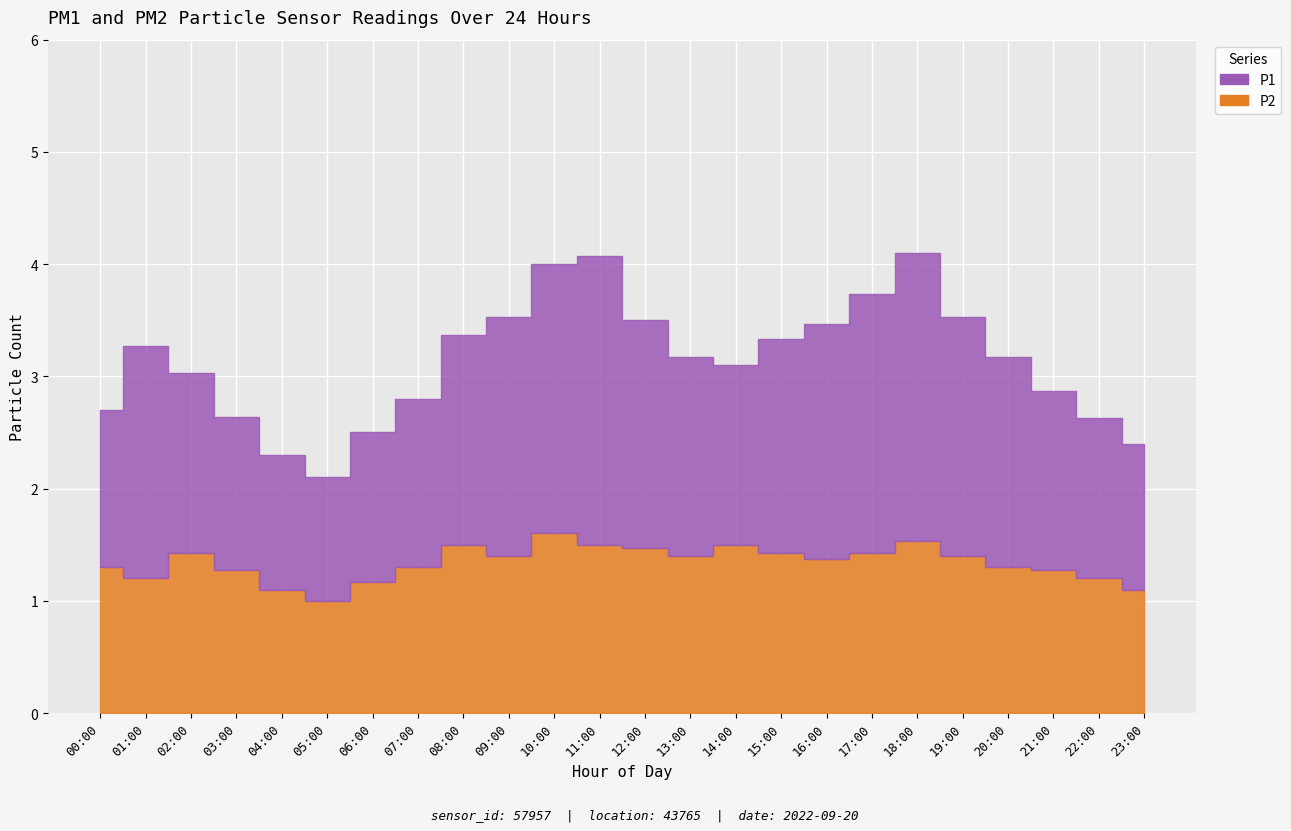

At which category does P1 reach its first local peak?

01:00